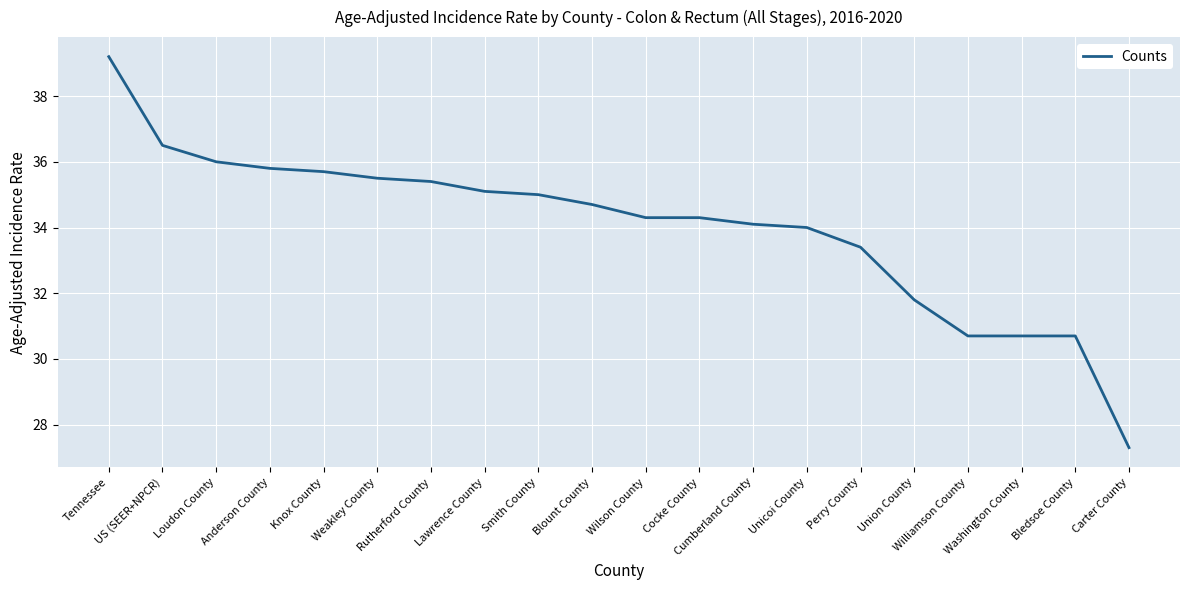

Is it true that the value at Williamson County is 30.7?

True